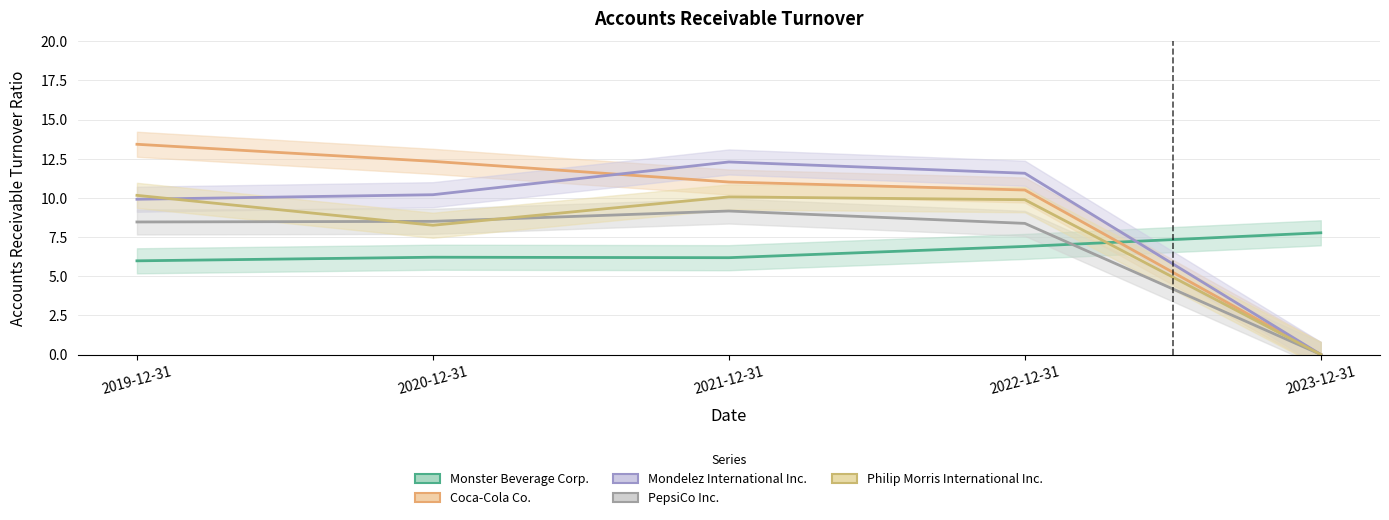

The Monster Beverage Corp. series shows 6.2 at 2020-12-31. True or false?

True